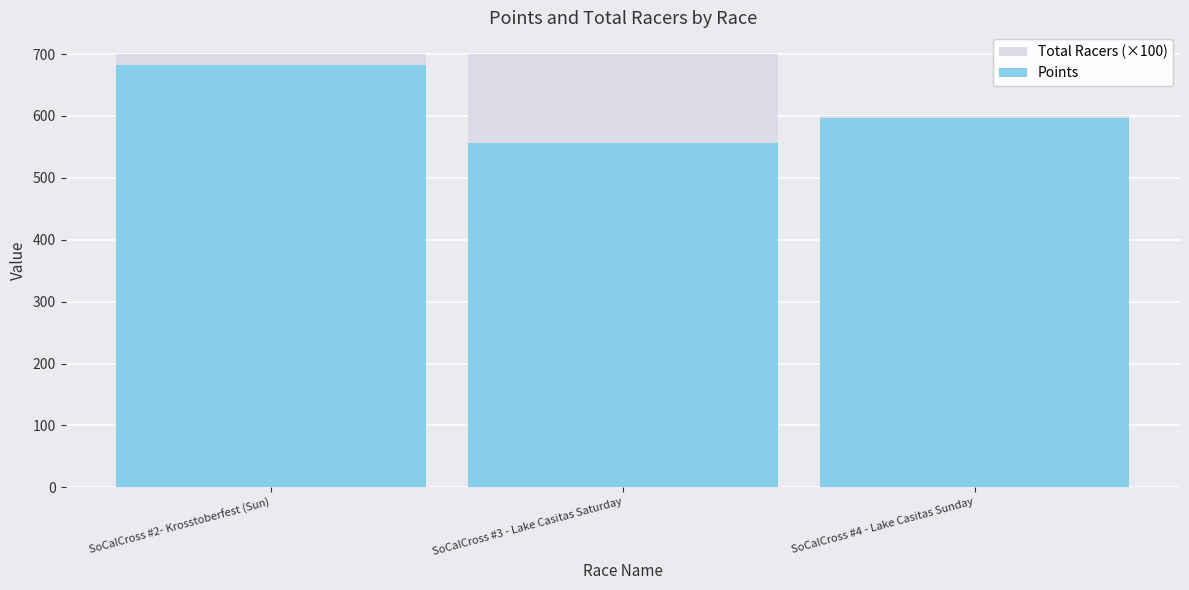

What is the minimum value shown in the chart?

556.5